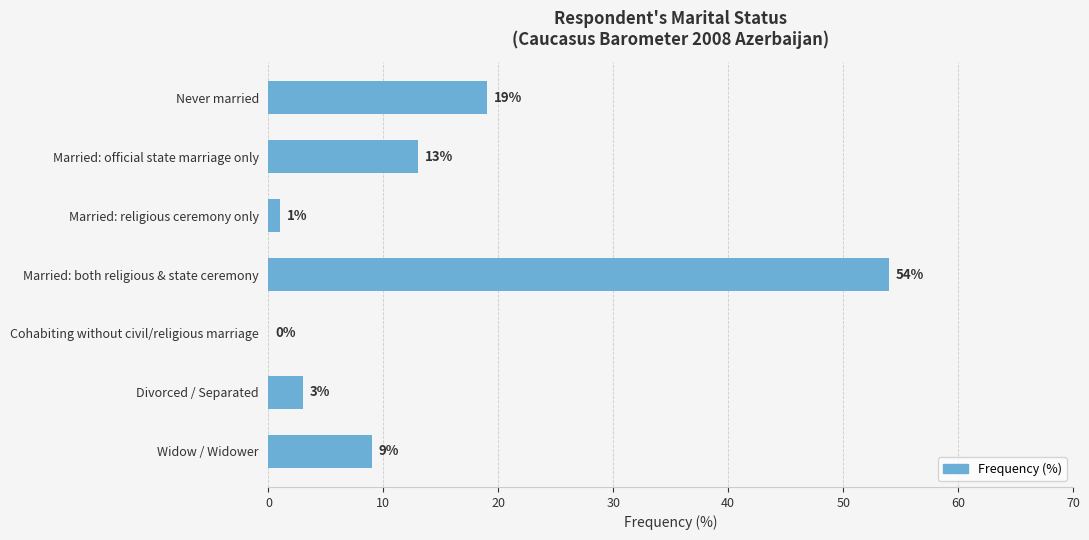

The value at Never married is 31. True or false?

False